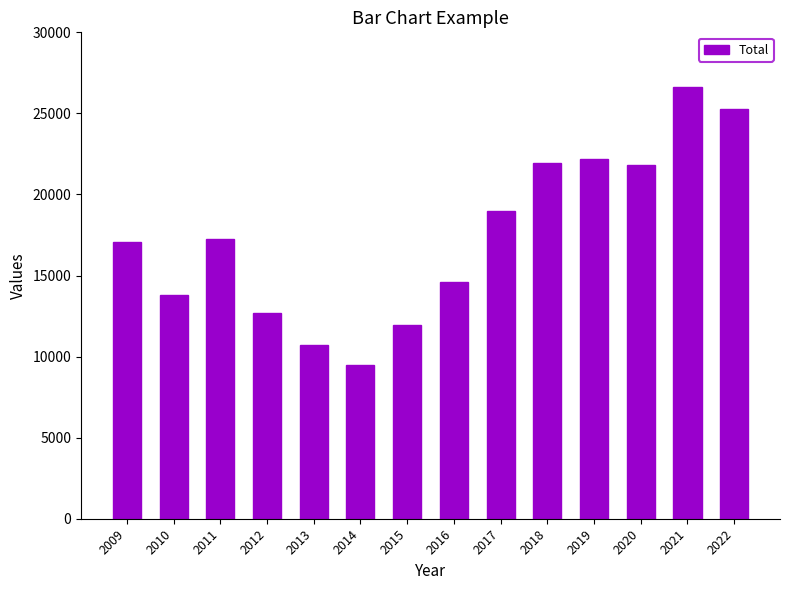

What is the maximum value shown in the chart?

26654